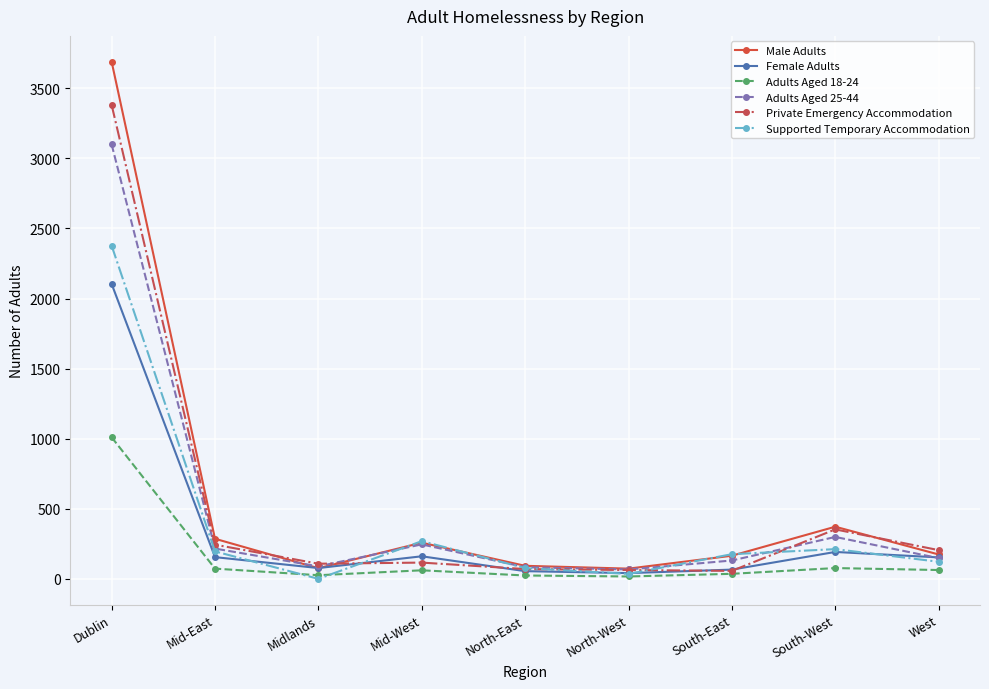

Which label corresponds to the largest value in the chart?

Dublin